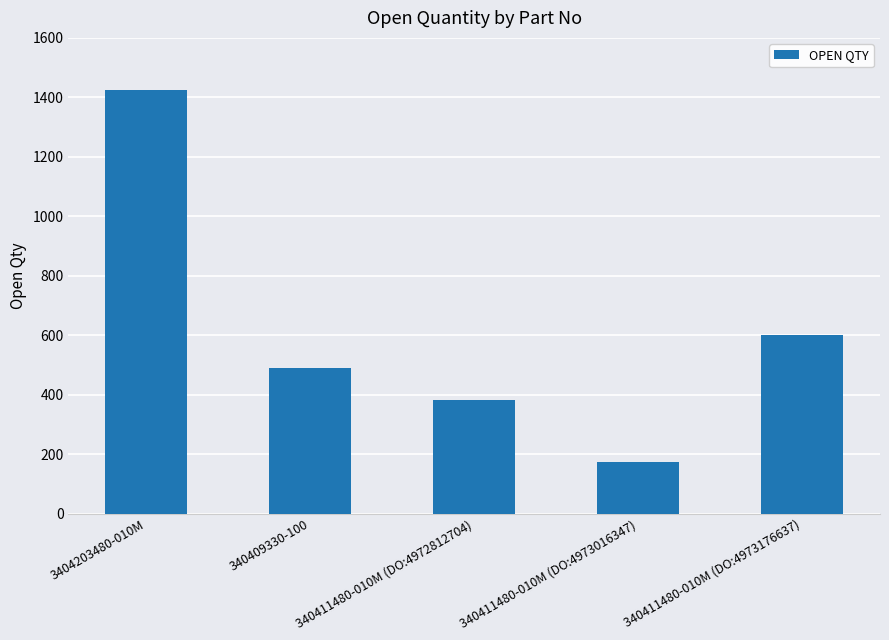

True or false: the data shows 252 at 340411480-010M (DO:4972812704).

False